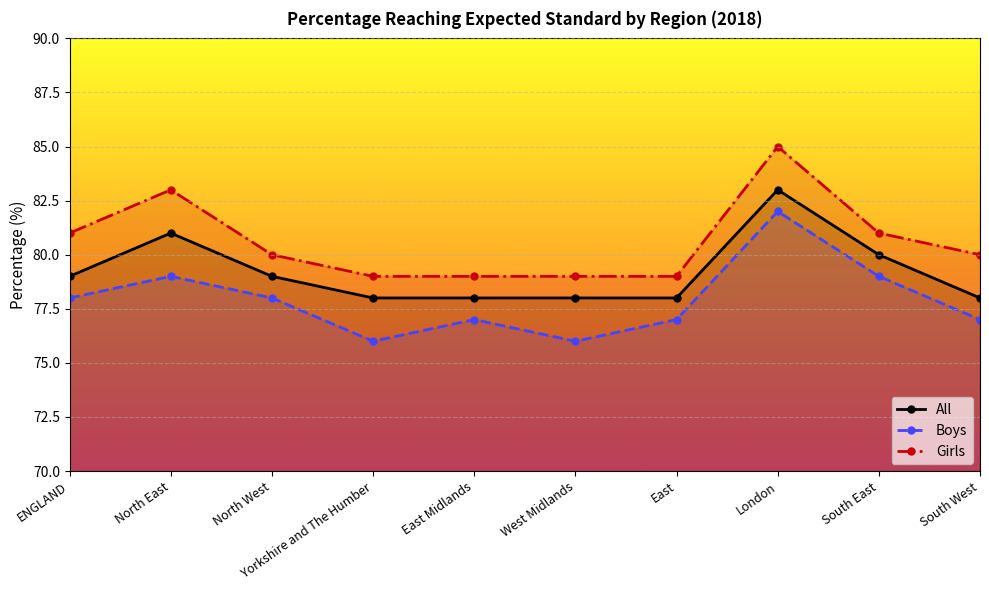

What is the average value of the Girls series?

81